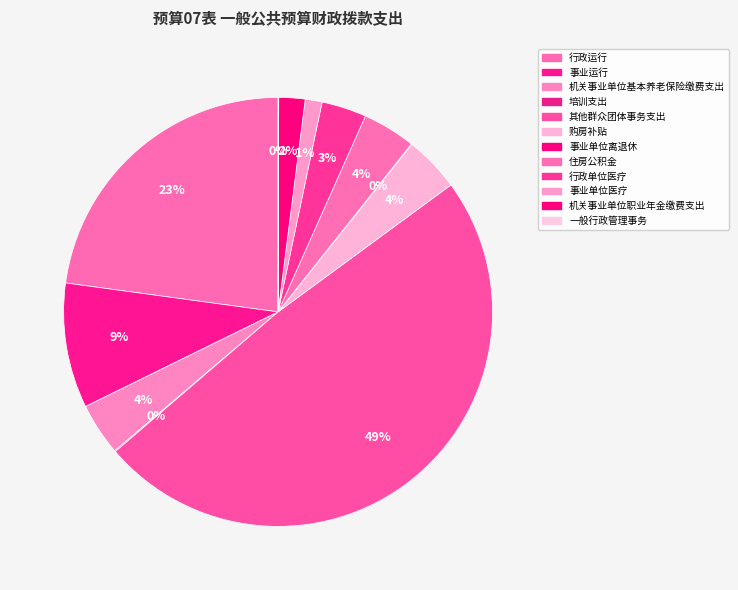

What is the change in value from 行政运行 to 事业单位医疗?

-257.0